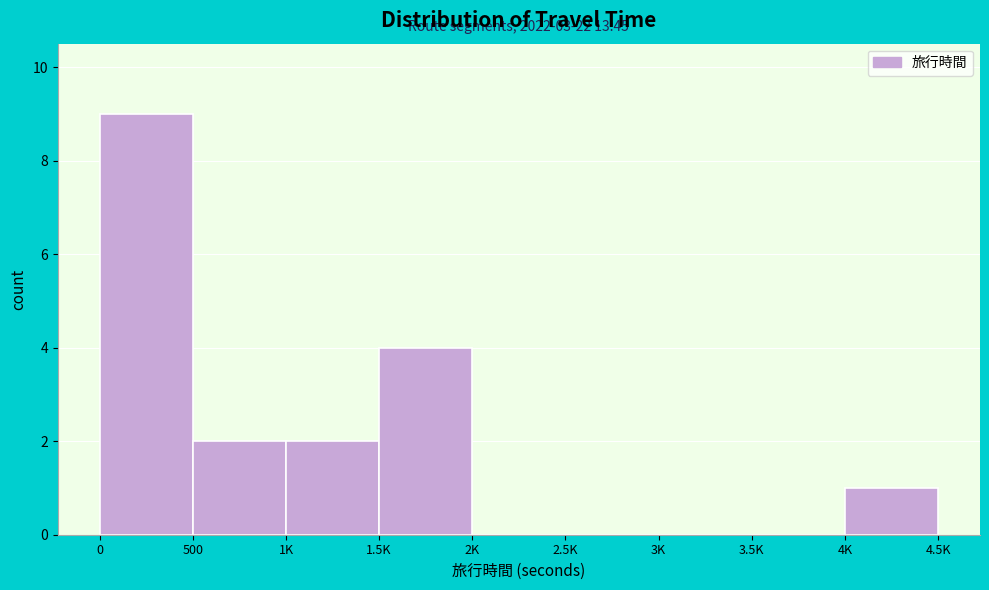

Reading right to left, extract all data points from this chart.

4K=1	3.5K=0	3K=0	2.5K=0	2K=0	1.5K=4	1K=2	500=2	0=9